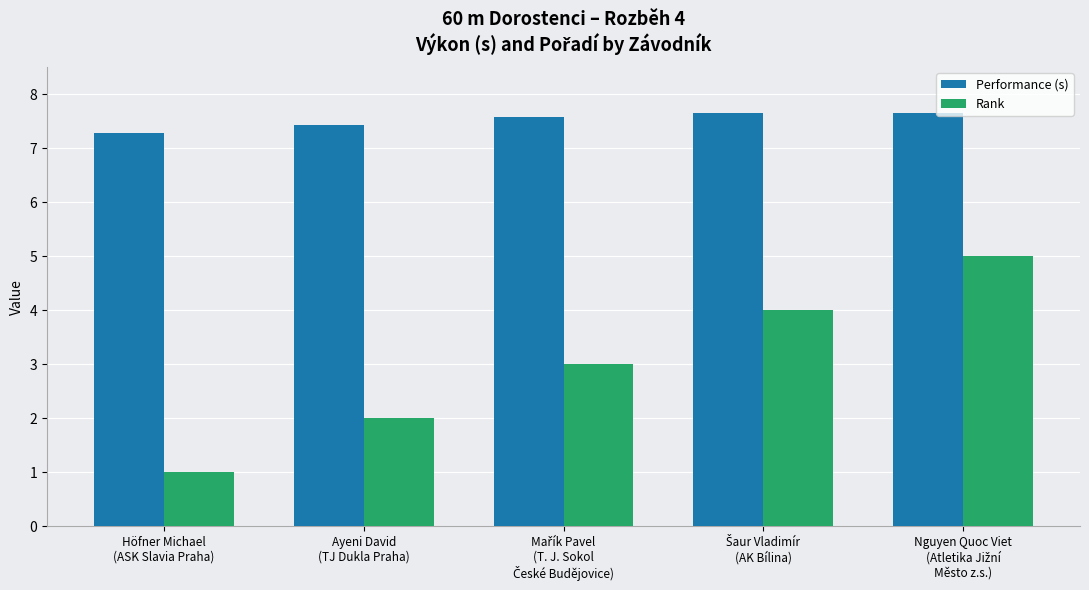

At which label does Performance (s) reach its minimum?

Höfner Michael
(ASK Slavia Praha)